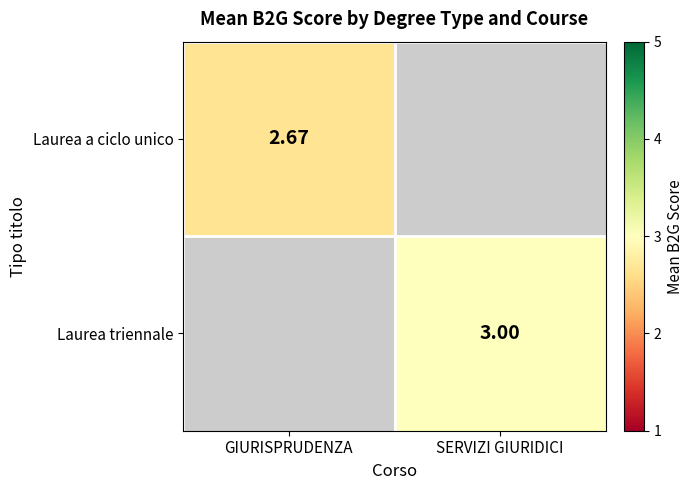

Which label corresponds to the largest value in the chart?

SERVIZI GIURIDICI